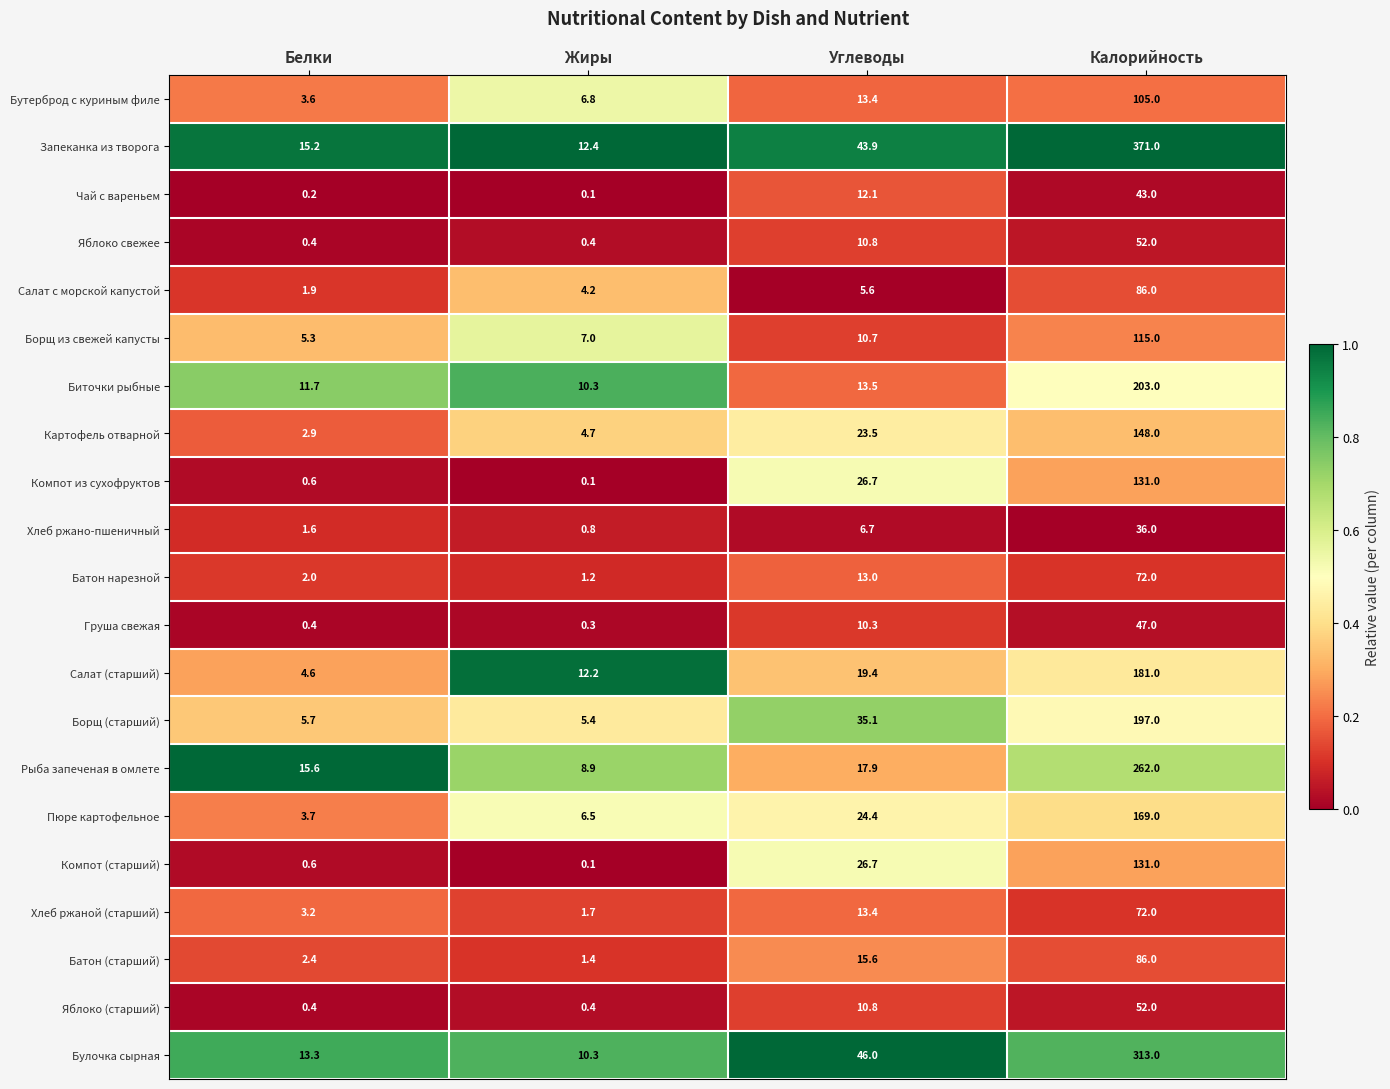

What is the difference between the Рыба запеченая в омлете values at Калорийность and Жиры?

253.1